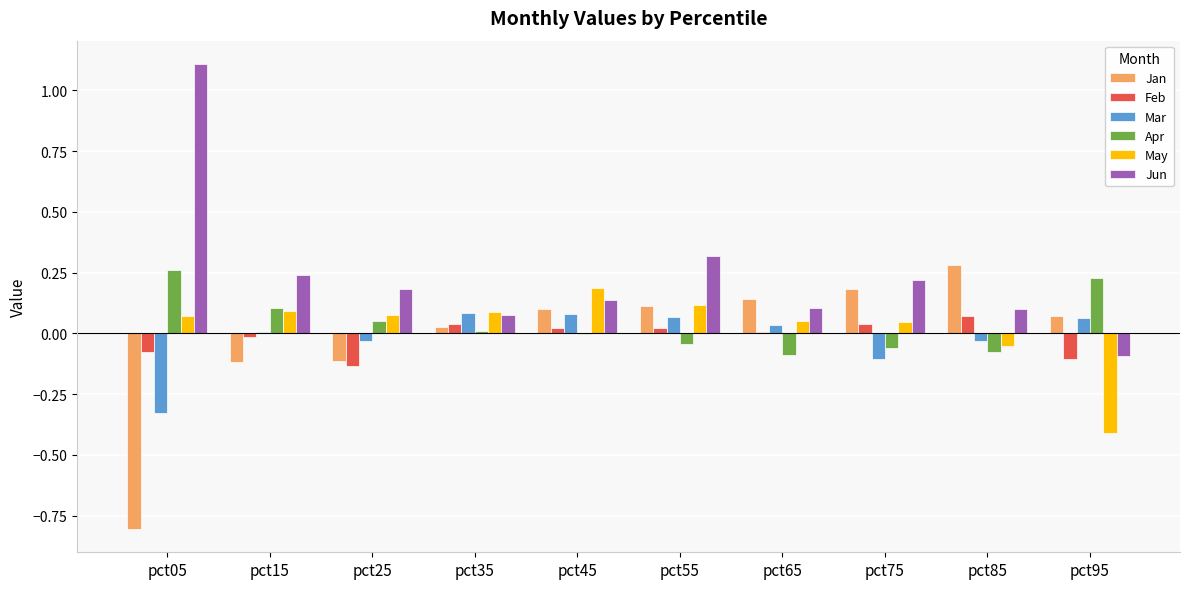

Which series has the largest total across all categories?

Jun